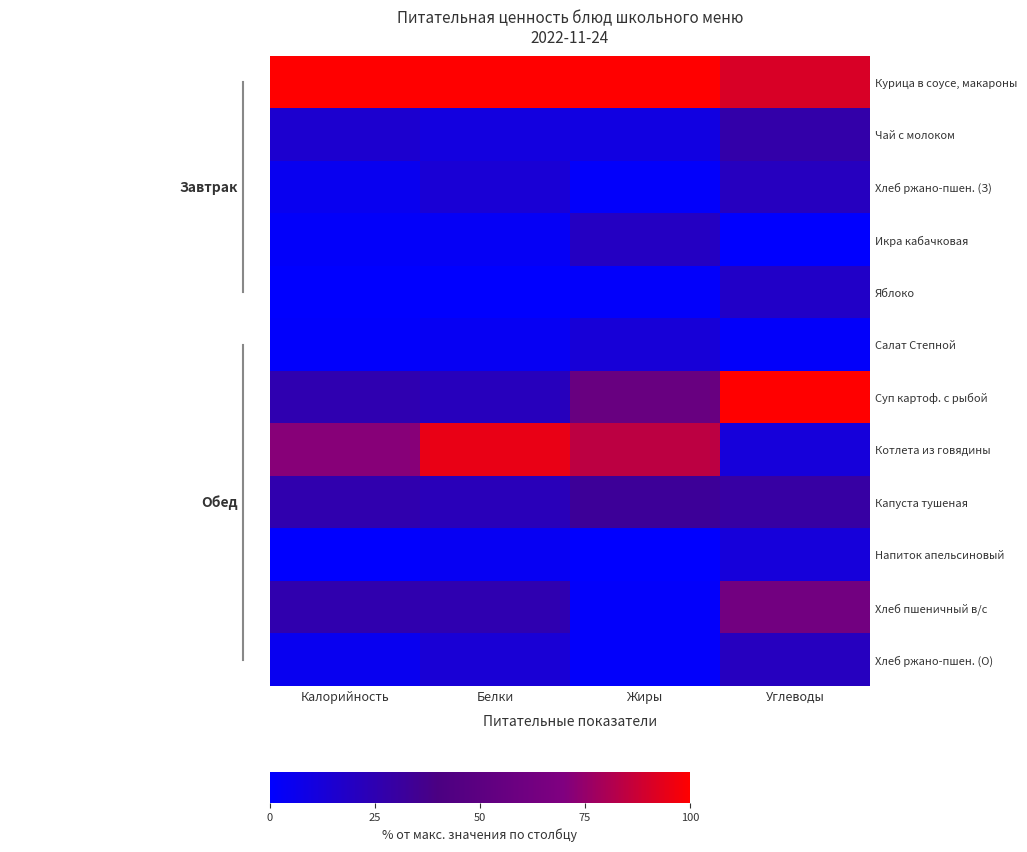

What is the maximum value shown in the chart?

1.0